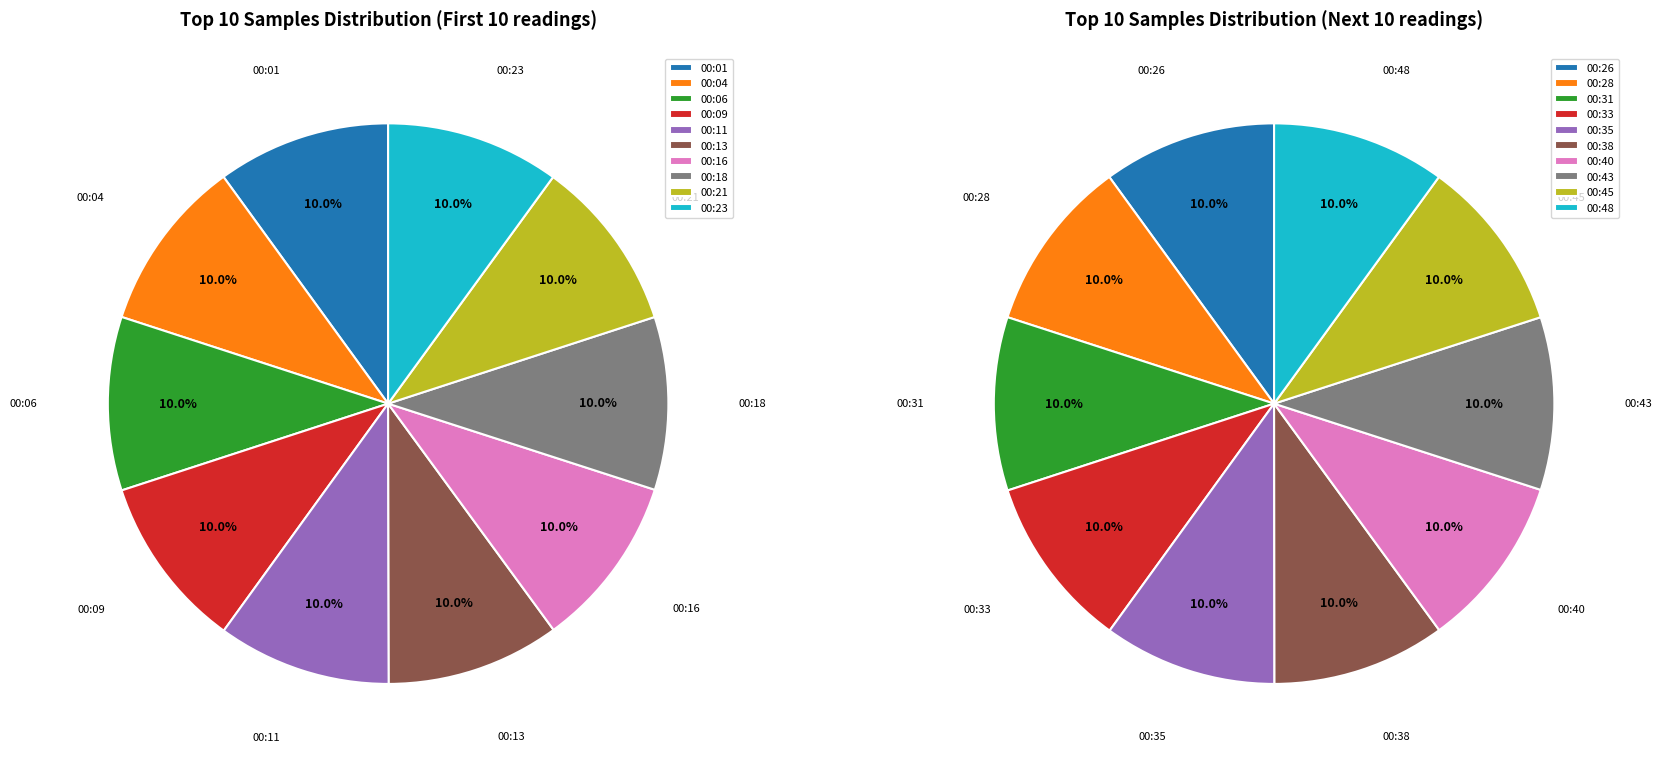

Count the number of slices in the pie.

10